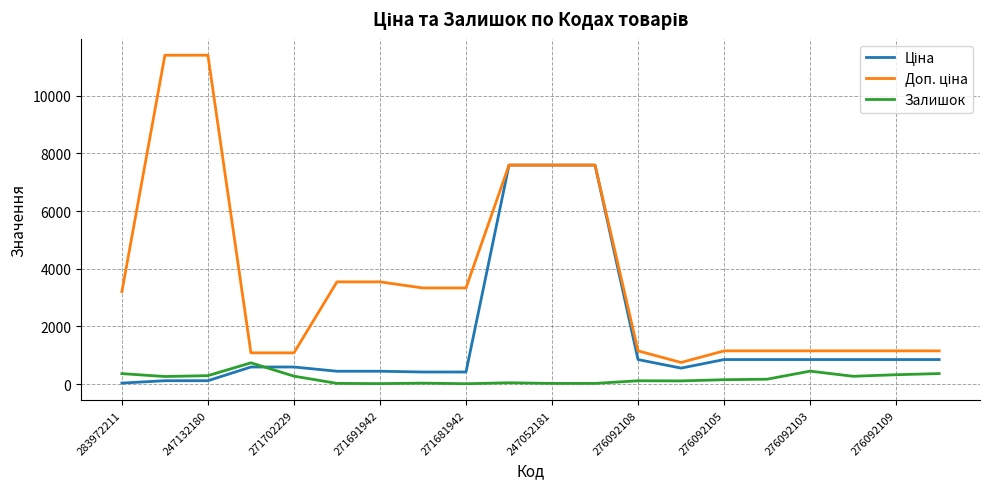

What is the greatest value displayed?

11410.0